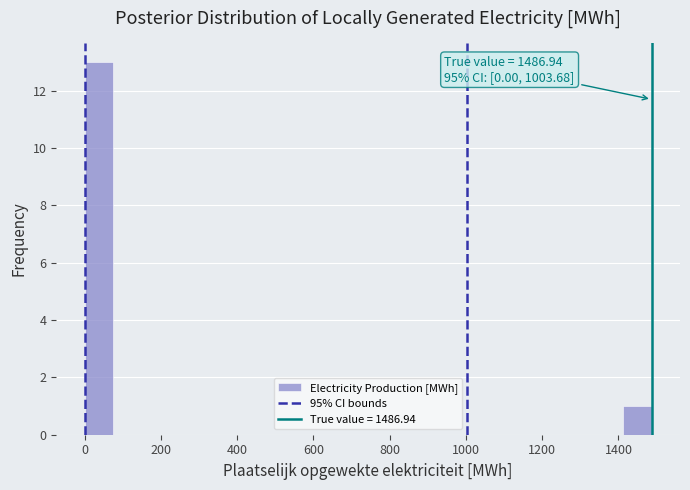

Read against the x-axis, roughly where is the centre of the tallest bar?

40